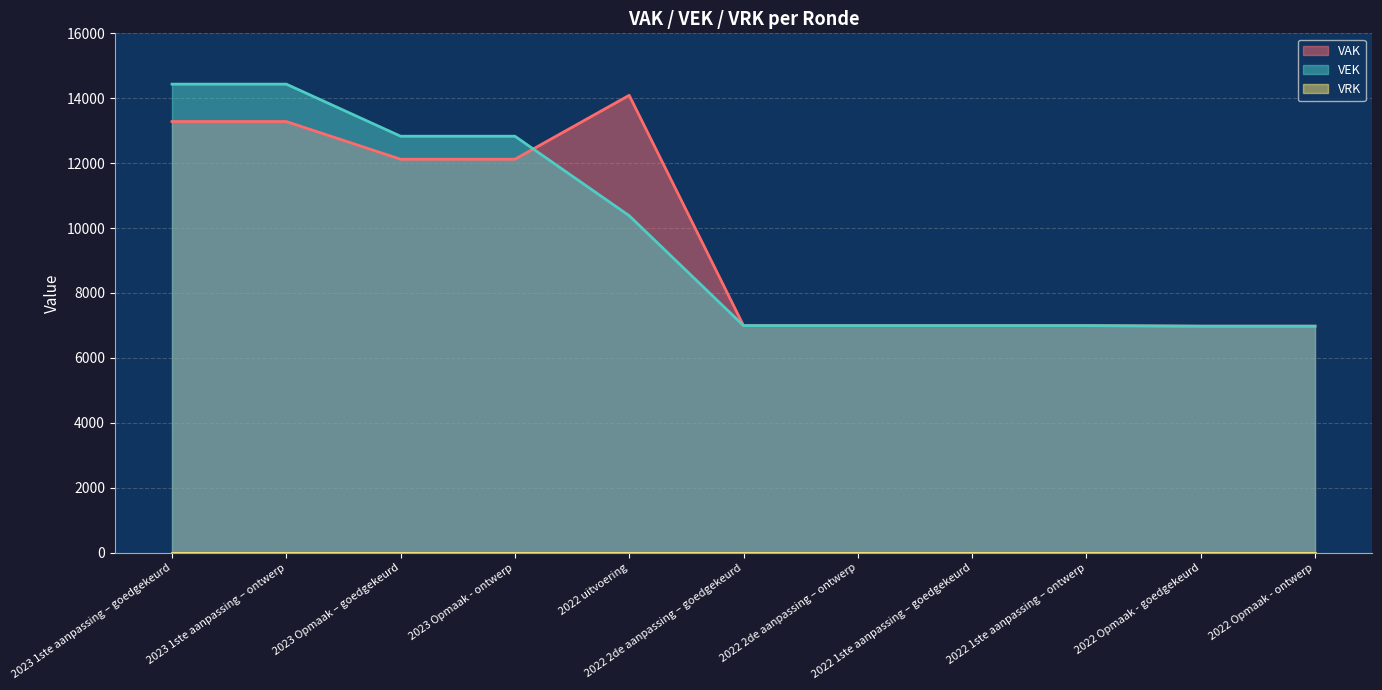

What is the maximum value for VAK line?

14091